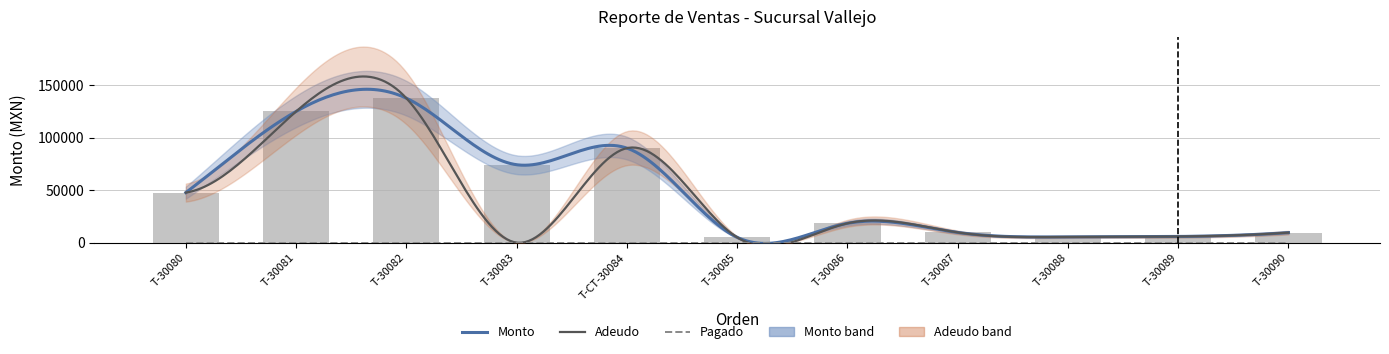

At which category is the sum across all series the highest?

T-30082